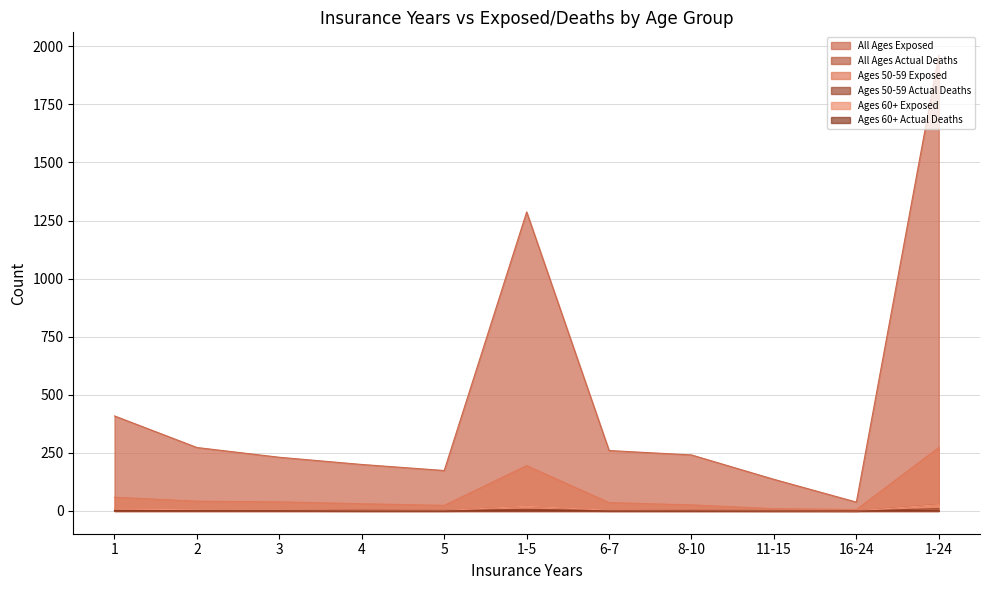

Is it true that Ages 50-59 Actual Deaths equals 1 at 1?

True